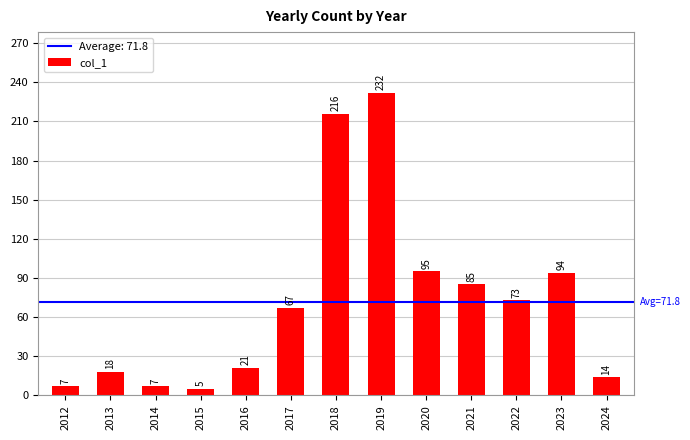

What is the change in value from 2013 to 2016?

+3